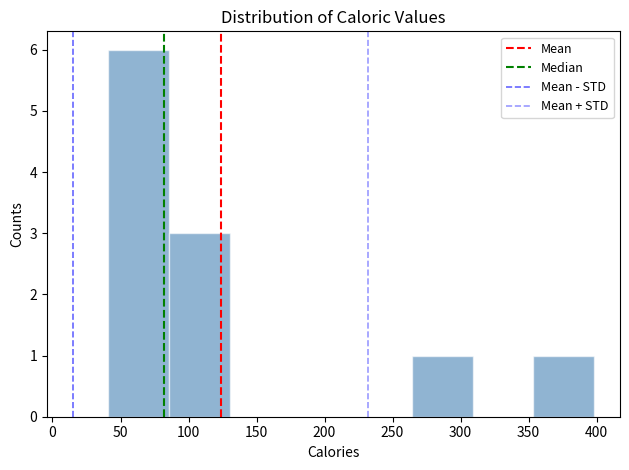

What is the height of the bar covering 40 to 85 on the x-axis? Neither the bar edges nor the heights are printed on the chart, so give them approximately, as read against the axes.

6